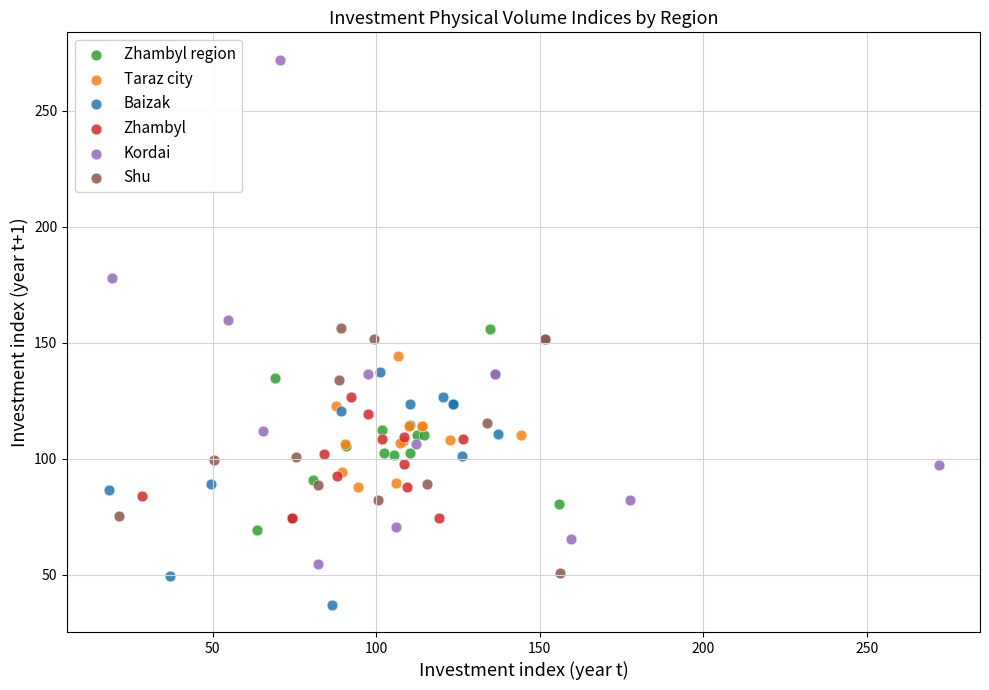

Which series has the widest spread of Y values?

Kordai